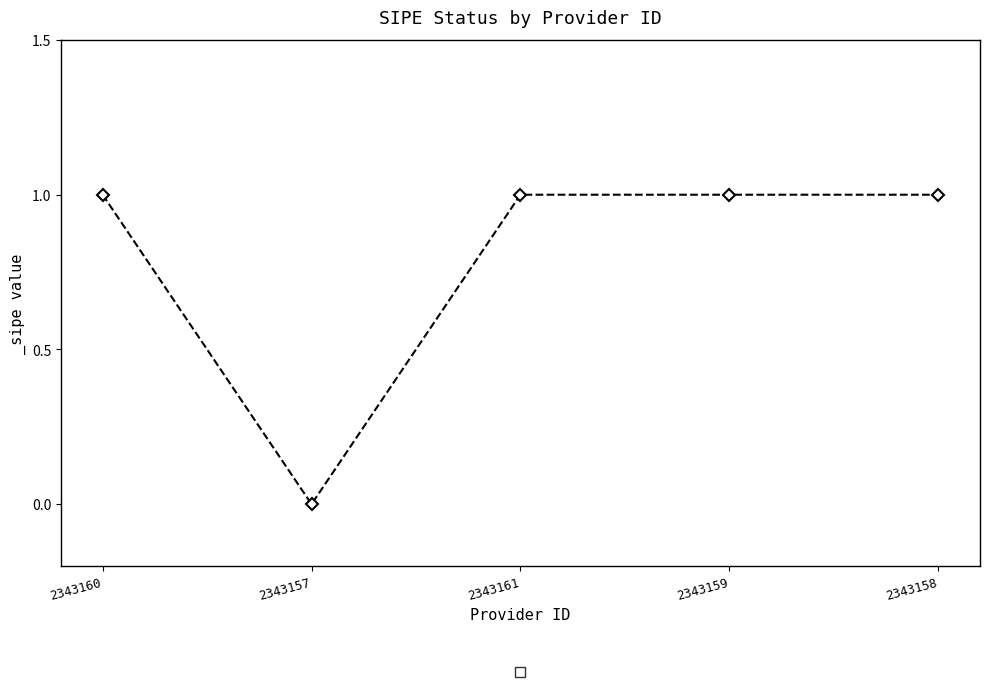

What is the sum of all values?

4